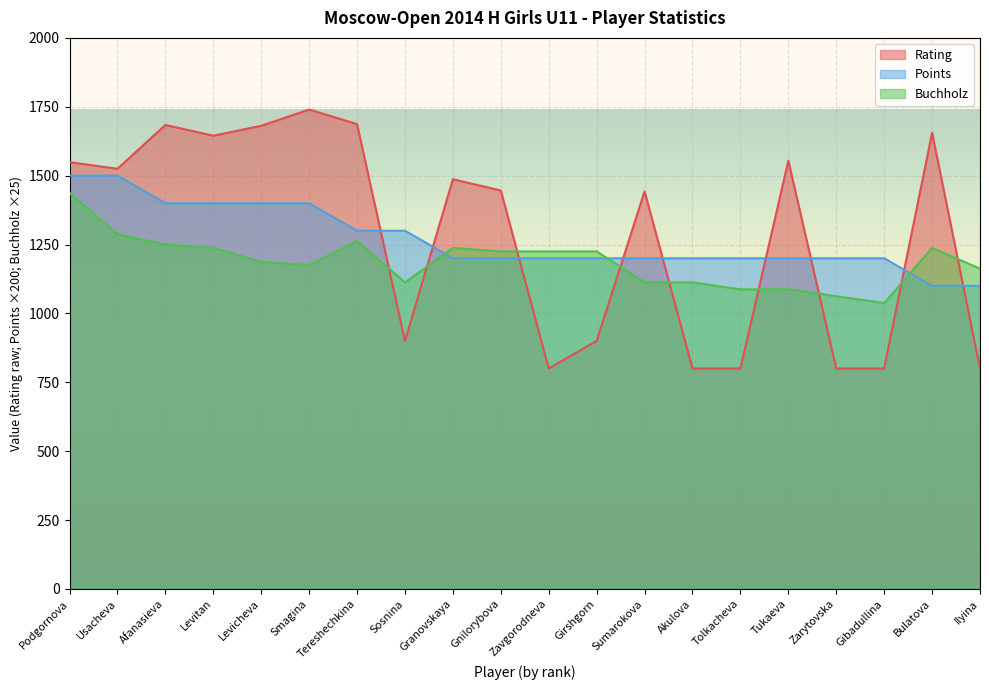

True or false: Buchholz has a value of 1037.5 at Gibadullina.

True